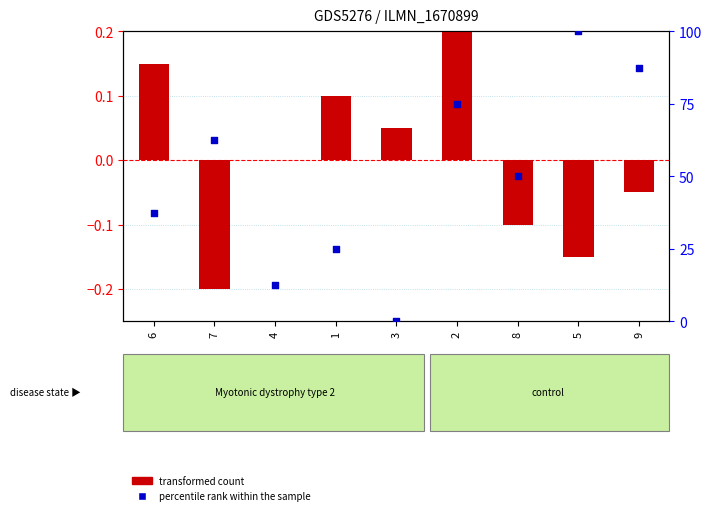

What are all the series names shown in the legend?

transformed count, percentile rank within the sample